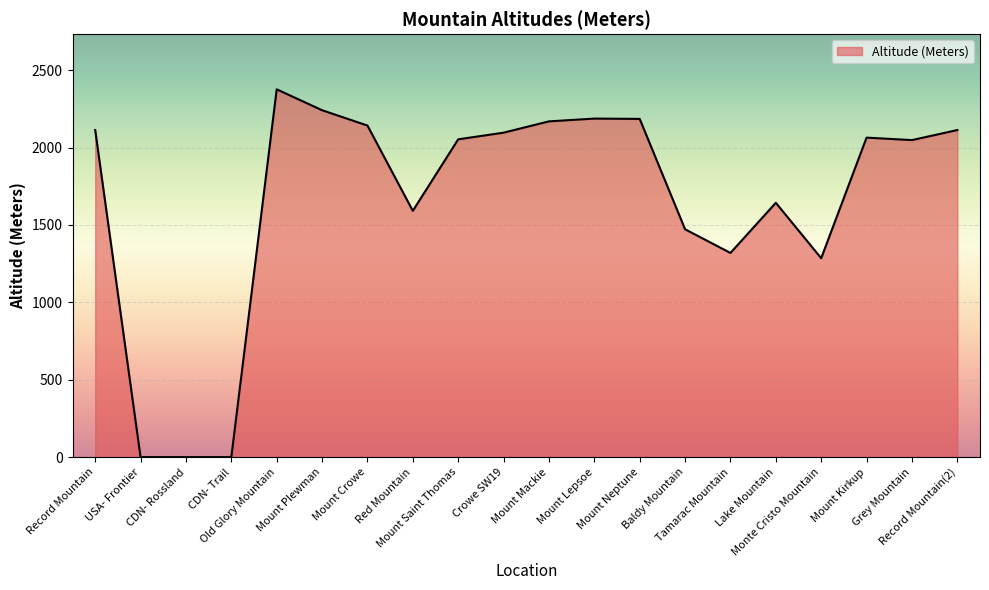

What is the greatest value displayed?

2376